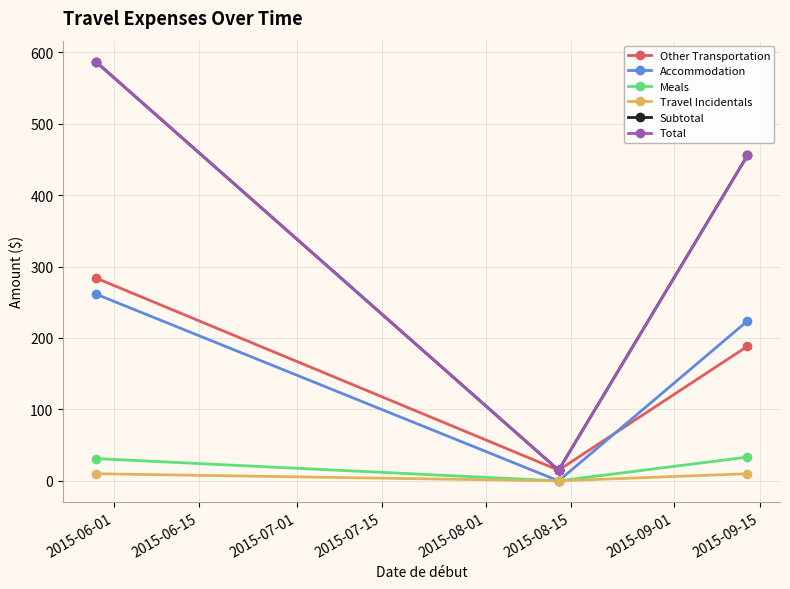

True or false: Meals and Accommodation intersect in this chart.

False